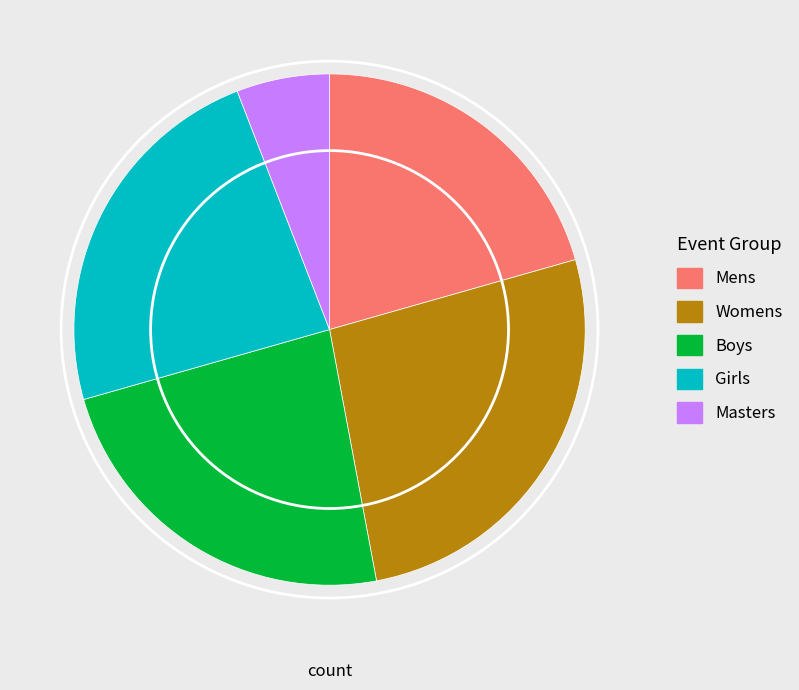

Which slice is the largest?

Womens